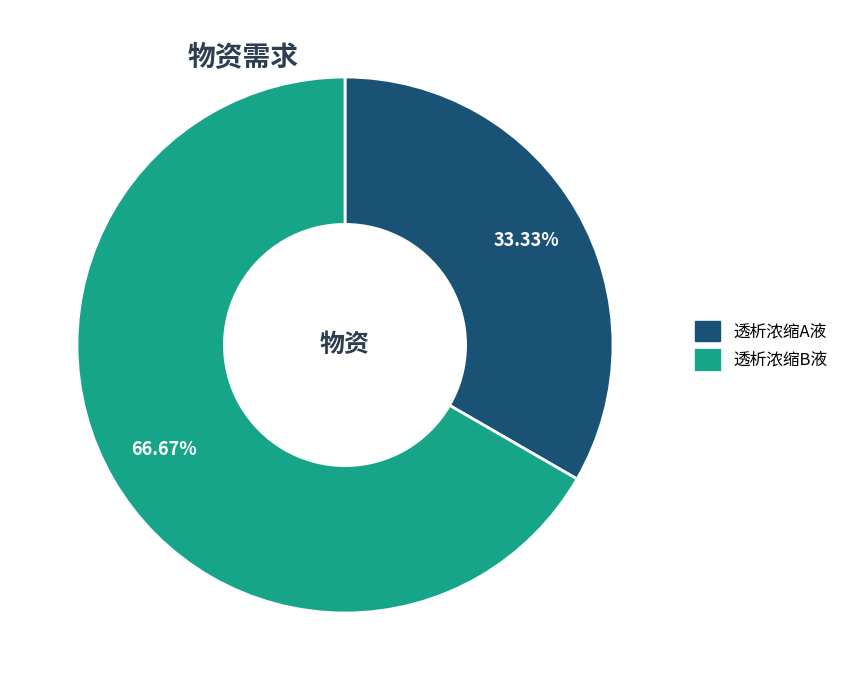

Which has a higher value, 透析浓缩A液 or 透析浓缩B液?

透析浓缩B液